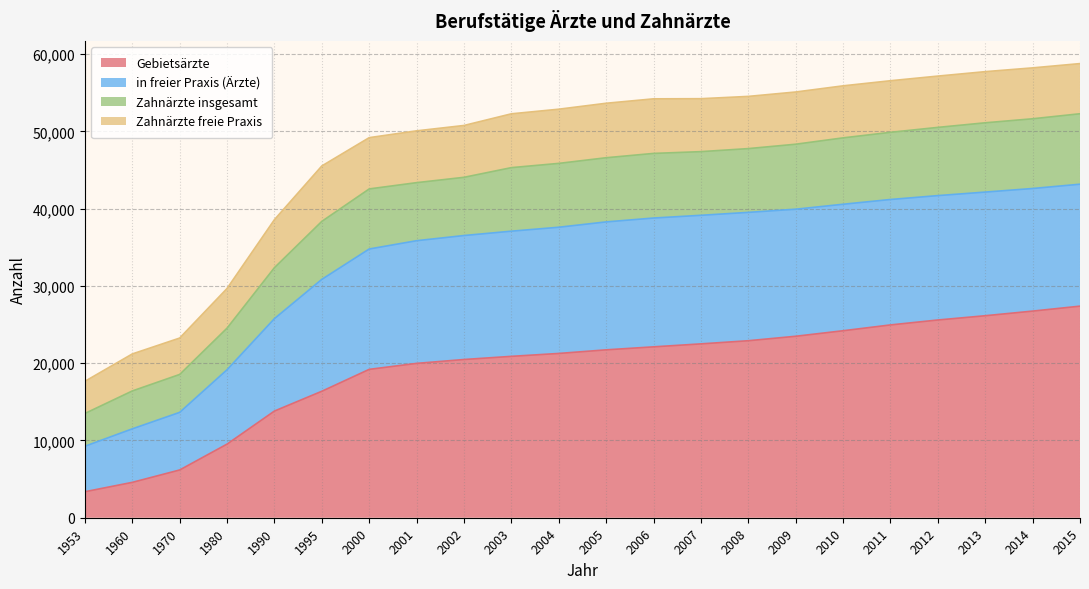

What is the minimum value for Gebietsärzte?

3366